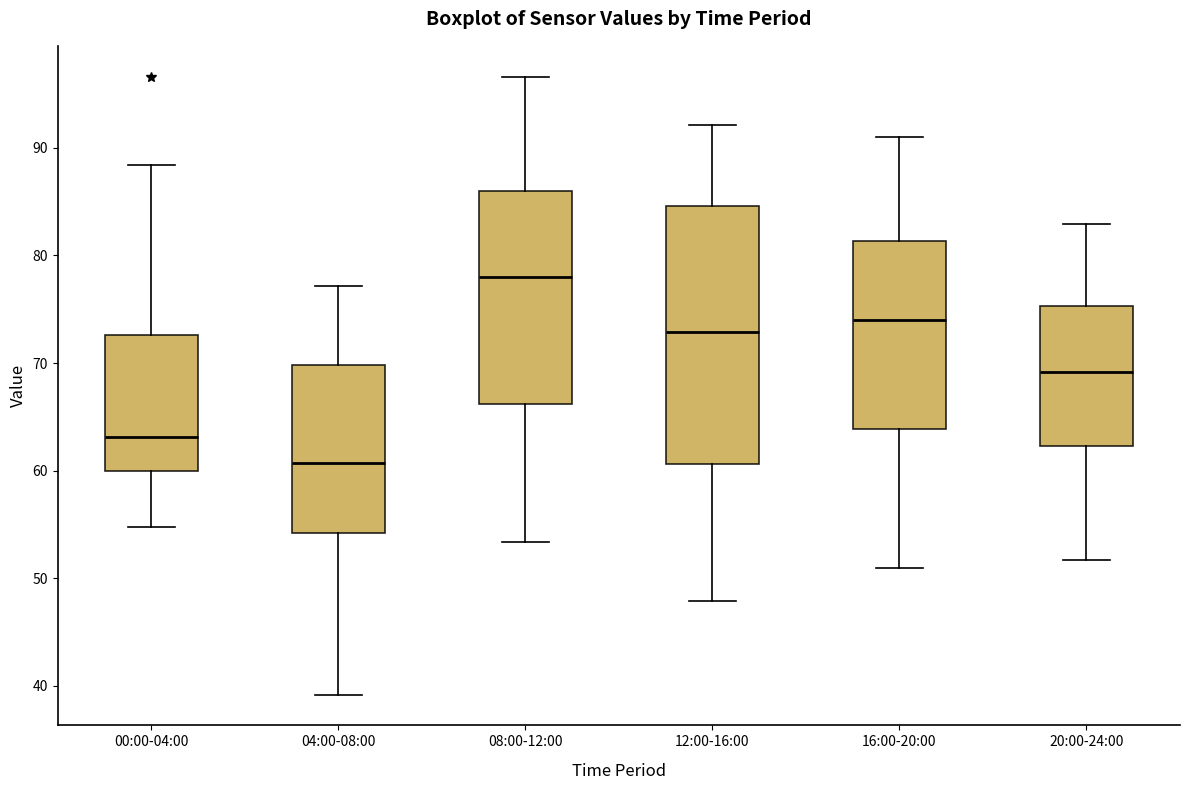

Reading left to right, transcribe this box plot: for each box, give where its median line is, the range the box spans, and where its two whiskers end, as read against the y-axis. The values are not printed on the chart, so give them approximately, as read against the axis.

00:00-04:00: median 63, box 60 to 73, whiskers 55 to 88
04:00-08:00: median 61, box 54 to 70, whiskers 39 to 77
08:00-12:00: median 78, box 66 to 86, whiskers 53 to 97
12:00-16:00: median 73, box 61 to 85, whiskers 48 to 92
16:00-20:00: median 74, box 64 to 81, whiskers 51 to 91
20:00-24:00: median 69, box 62 to 75, whiskers 52 to 83